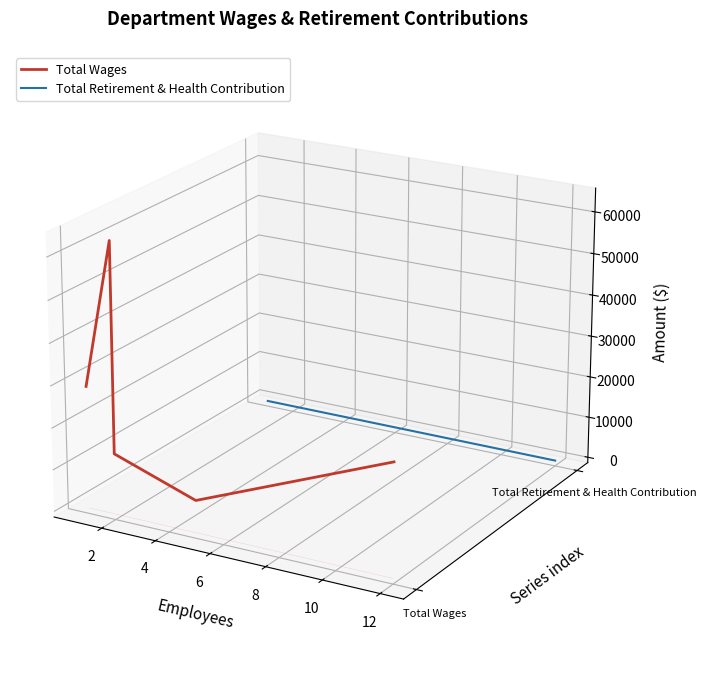

At which category is the sum across all series the highest?

2